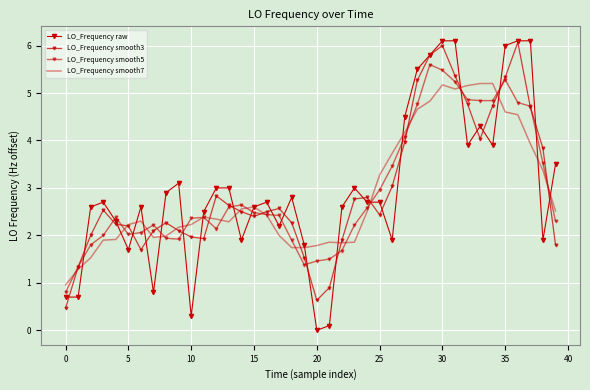

Count the number of categories in the chart.

40